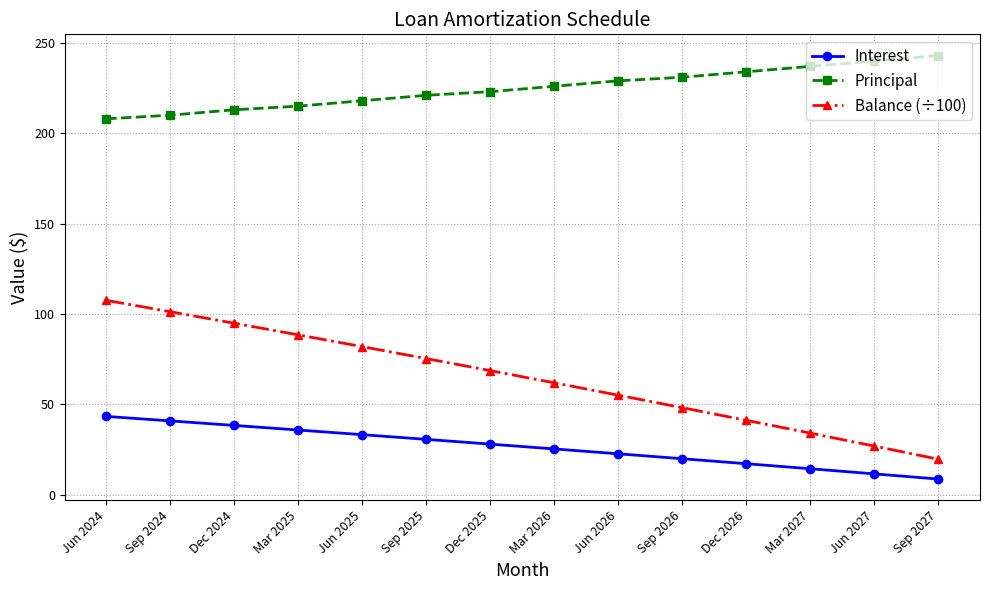

Is this an area chart (filled region under the line)?

No